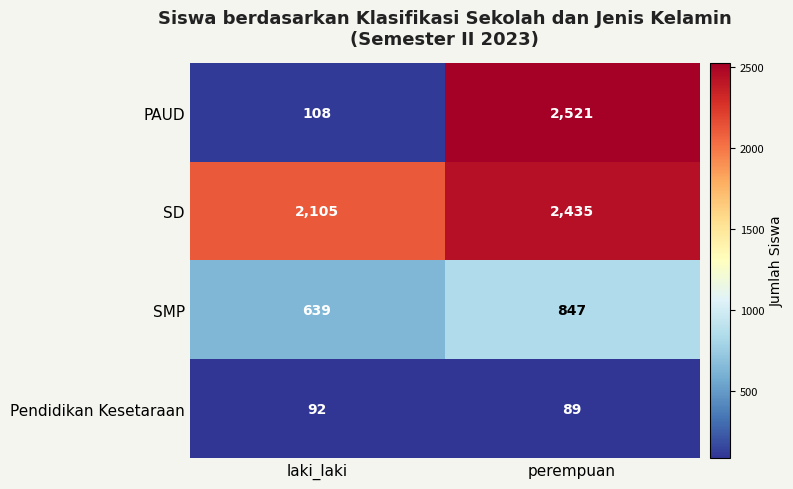

Which category has the lowest value across all series?

perempuan